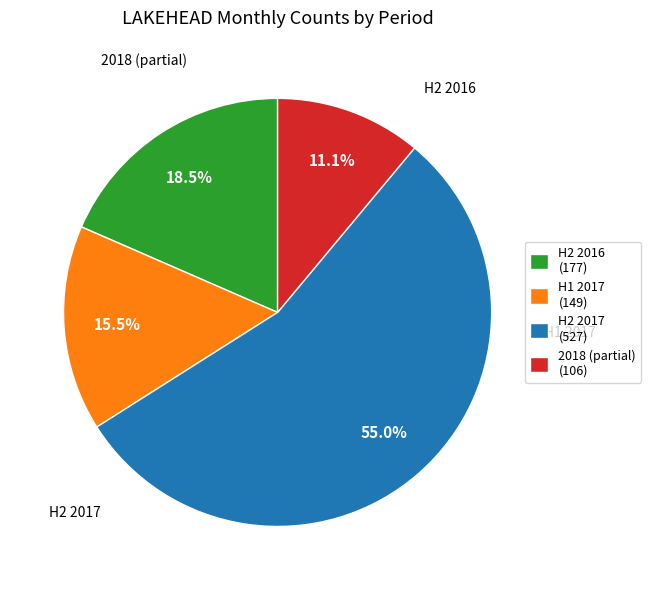

Is there a majority slice in this chart?

Yes